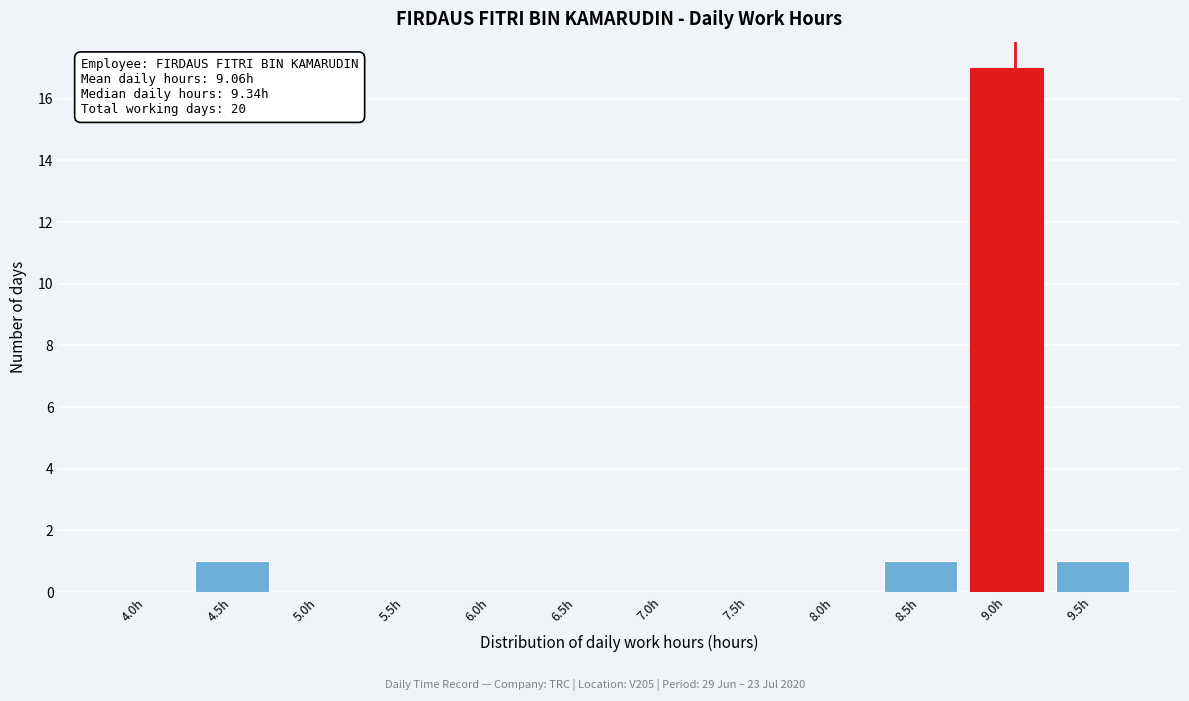

Reading left to right, extract all data points from this chart.

4.0h=0	4.5h=1	5.0h=0	5.5h=0	6.0h=0	6.5h=0	7.0h=0	7.5h=0	8.0h=0	8.5h=1	9.0h=17	9.5h=1